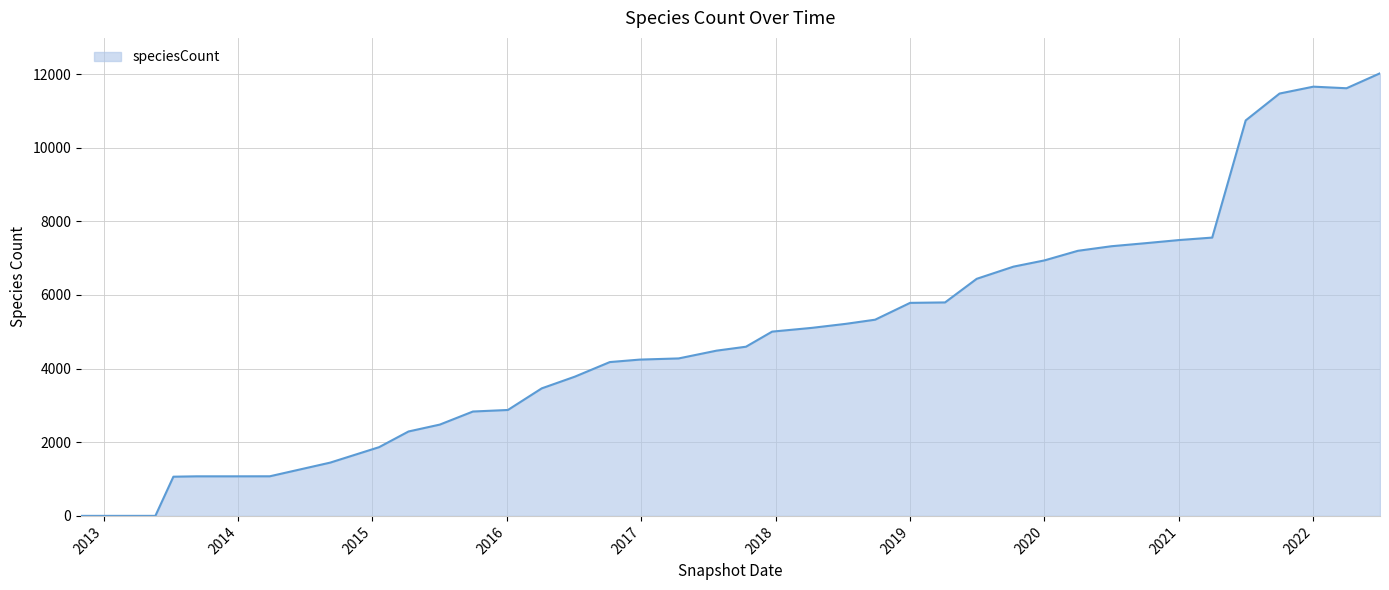

What is the difference between the maximum and minimum values?

12020